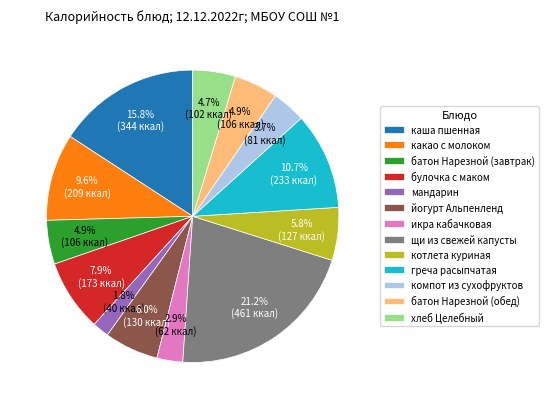

What is the ratio of the value at греча расыпчатая to the value at котлета куриная?

1.8